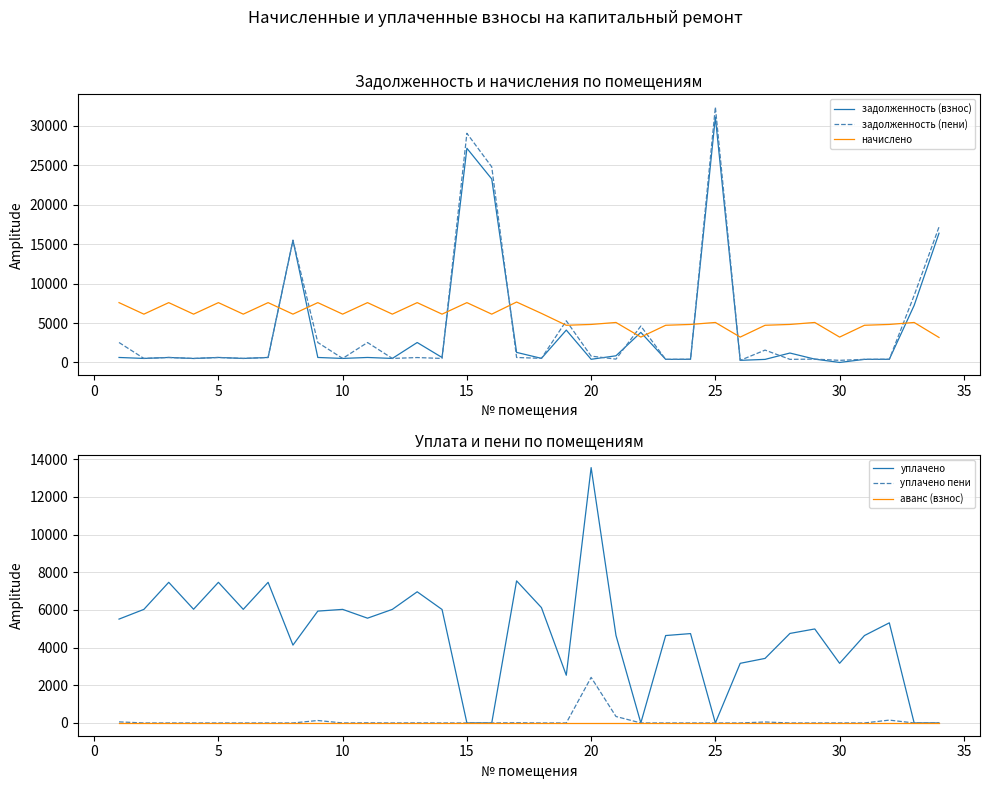

How many data points in задолженность (пени) are less than 630?

17